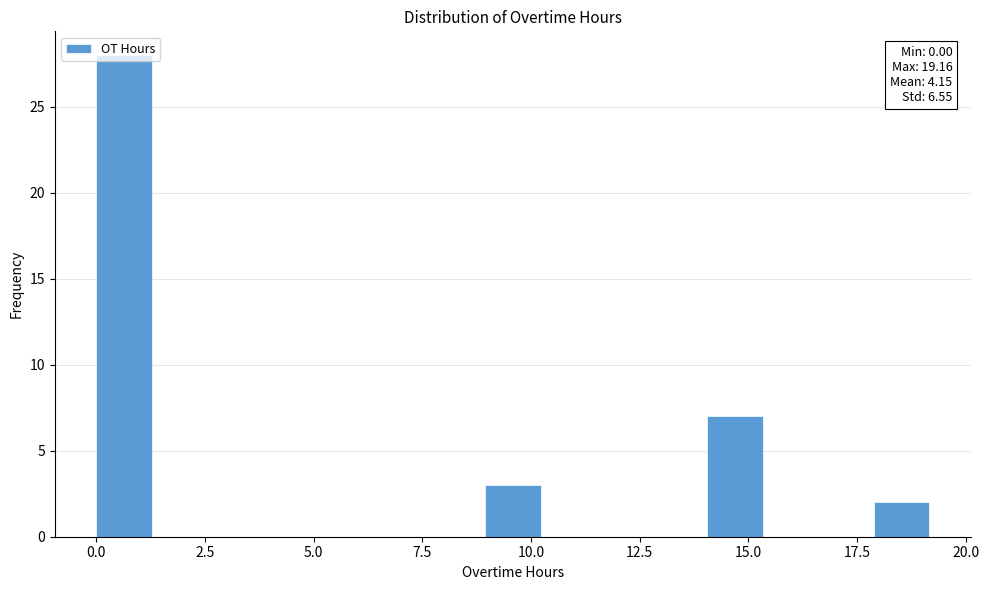

Around what value on the x-axis is the tallest bar? Give the approximate position of its centre, as read against the axis.

0.5